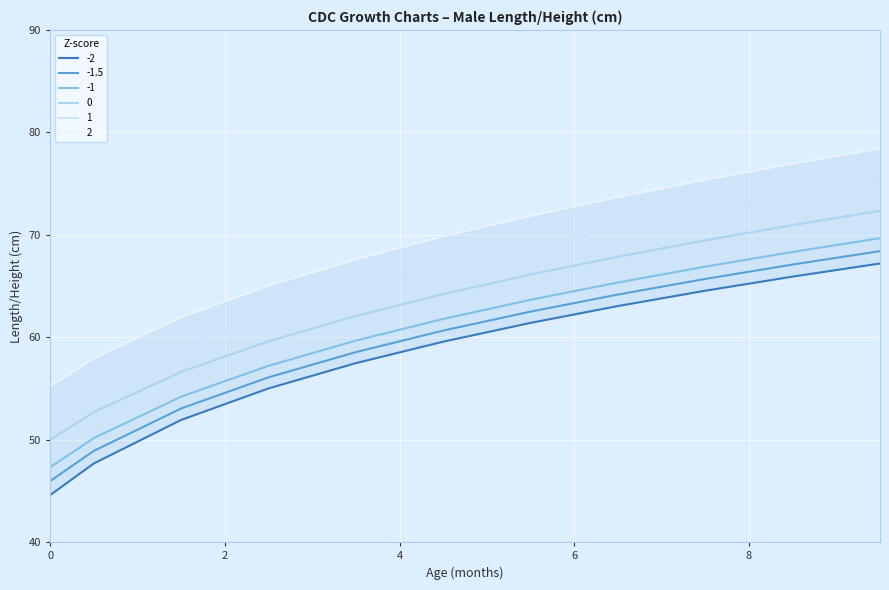

Reading left to right, what are all the values shown in this chart?

-2: 44.6	47.7	49.8	51.9	53.5	55.0	56.2	57.5	58.5	59.6	60.5	61.4	62.2	63.0	63.8	64.5	65.2	65.9	66.6	67.2
-1.5: 46.0	48.9	51.0	53.1	54.6	56.1	57.3	58.6	59.6	60.7	61.6	62.5	63.3	64.2	64.9	65.7	66.4	67.1	67.8	68.4
-1: 47.3	50.2	52.2	54.2	55.7	57.2	58.4	59.7	60.7	61.8	62.7	63.7	64.5	65.3	66.1	66.9	67.6	68.3	69.0	69.7
0: 50.0	52.7	54.7	56.6	58.1	59.6	60.8	62.1	63.1	64.2	65.2	66.1	67.0	67.9	68.7	69.5	70.2	70.9	71.6	72.3
1: 52.6	55.3	57.3	59.2	60.7	62.2	63.5	64.7	65.8	66.9	67.9	68.8	69.7	70.6	71.4	72.3	73.0	73.8	74.5	75.3
2: 55.2	57.9	60.0	62.0	63.5	65.0	66.3	67.6	68.7	69.9	70.9	71.9	72.8	73.7	74.5	75.4	76.2	77.0	77.7	78.4